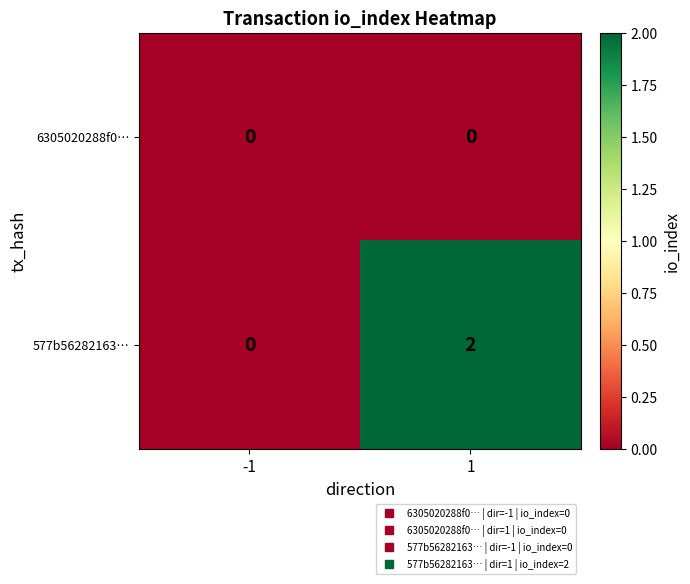

How many data points does each series have?

2